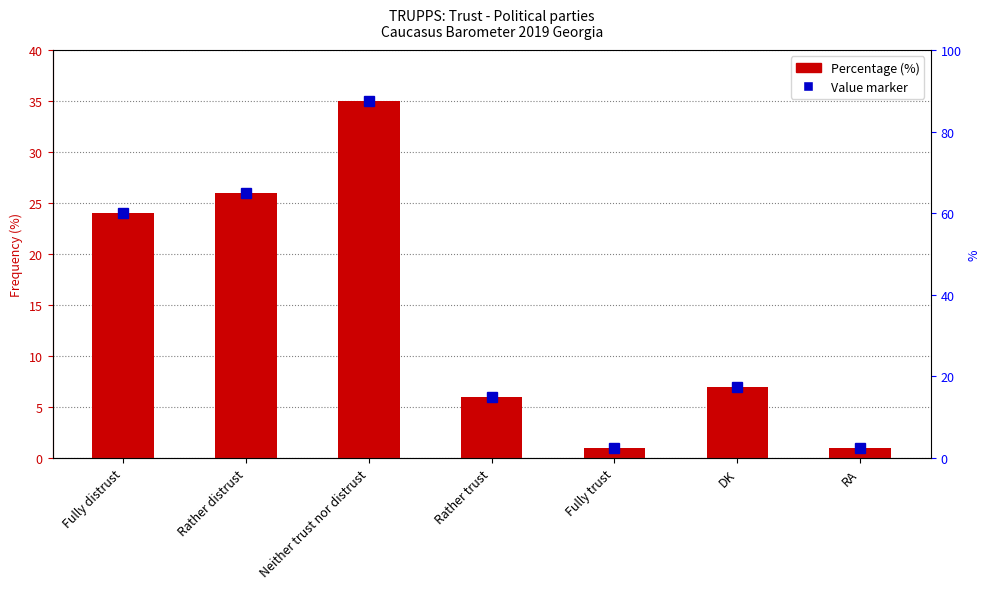

What is the approximate value at Fully distrust, to the nearest 5?

25